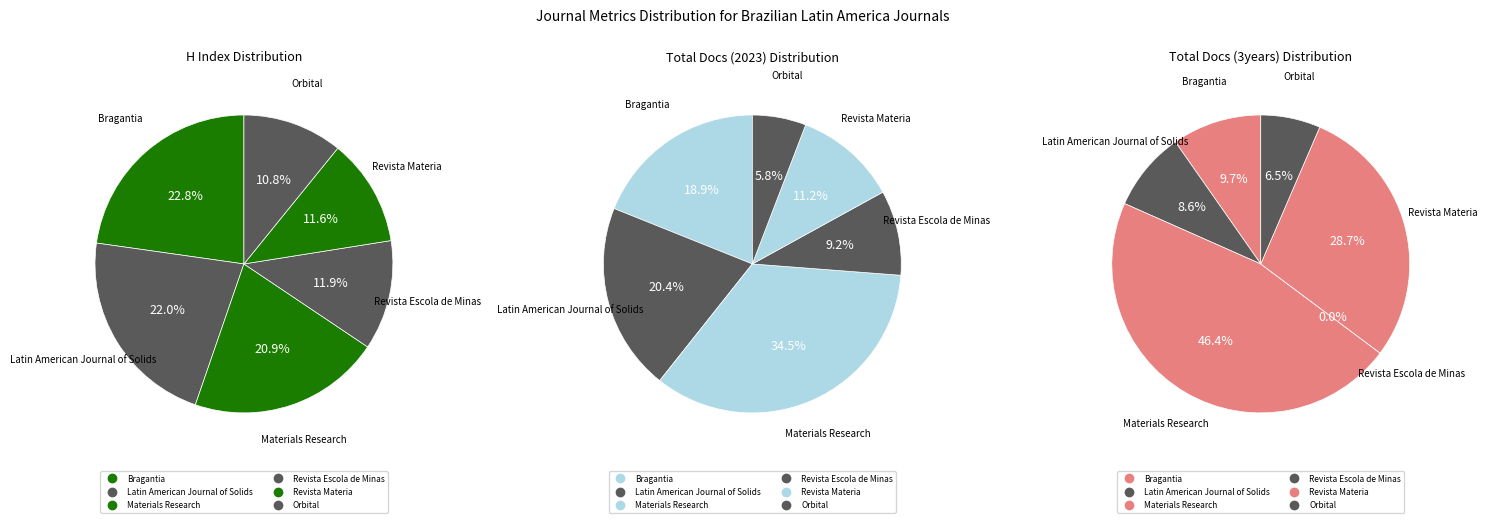

At Latin American Journal of Solids, list the series in order from smallest to largest.

Total Docs. (3years), Total Docs. (2023), H index